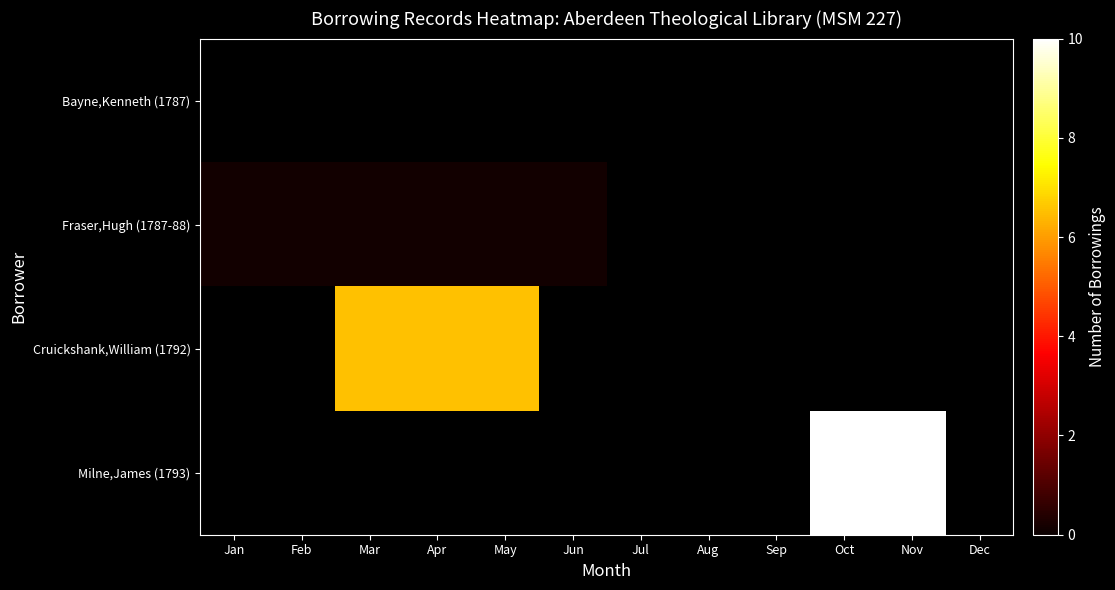

Rank the series by their average value, from lowest to highest.

Bayne,Kenneth (1787), Fraser,Hugh (1787-88), Cruickshank,William (1792), Milne,James (1793)